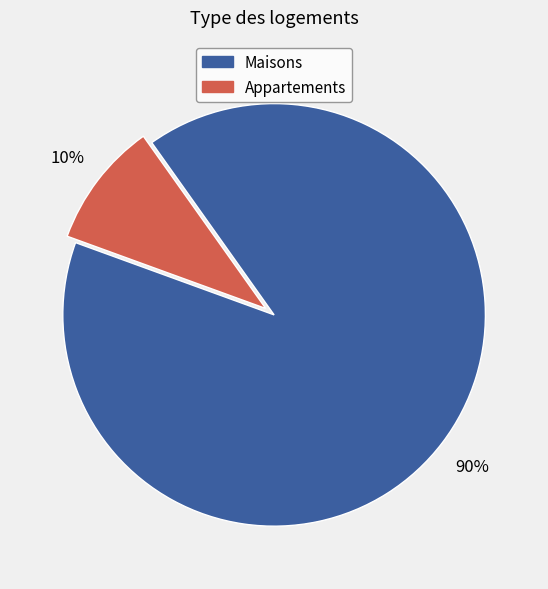

Count the number of slices in the pie.

2